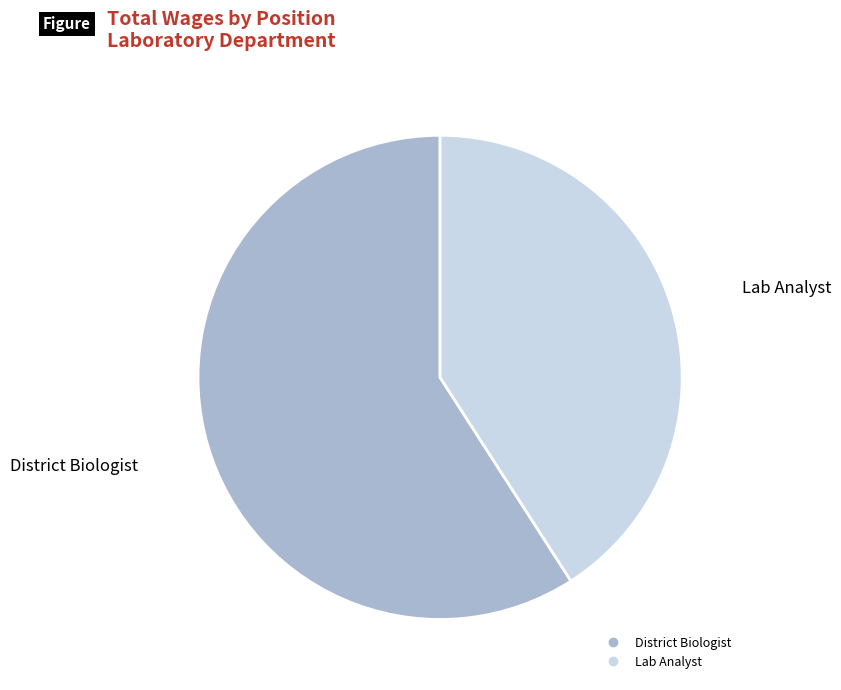

Is there a majority slice in this chart?

Yes